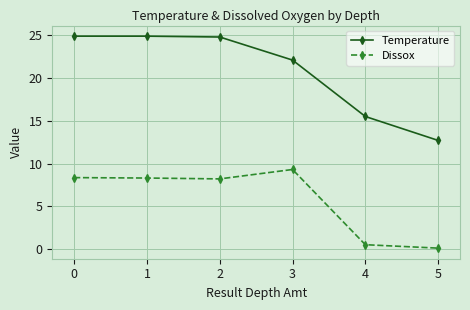

Which series has the widest spread of values?

Temperature